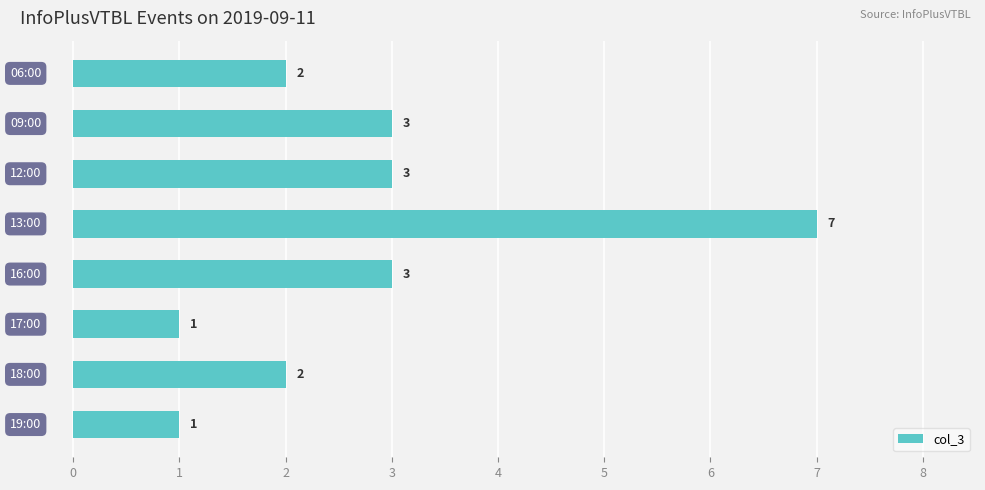

Reading top to bottom, extract all data points from this chart.

2	3	3	7	3	1	2	1